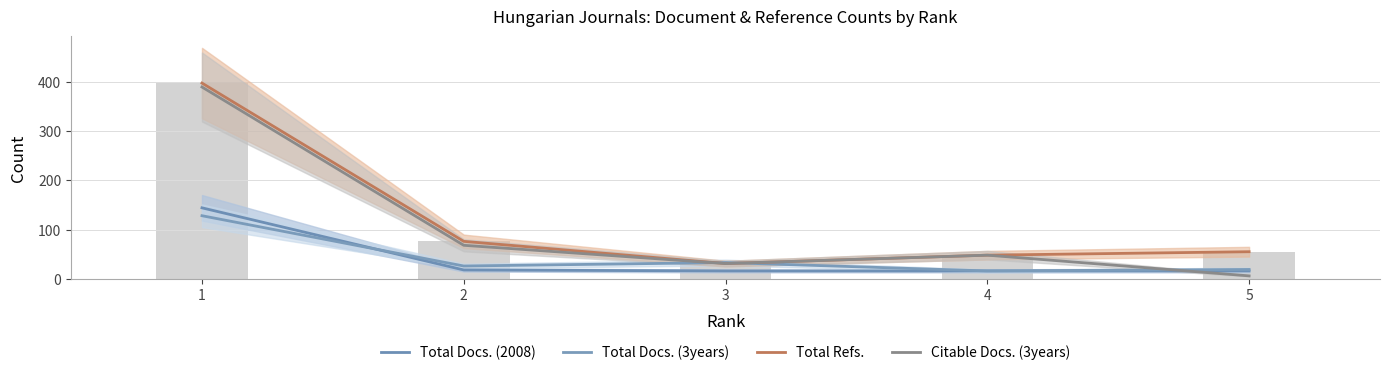

The value of Total Refs. at 3 is 31. True or false?

True